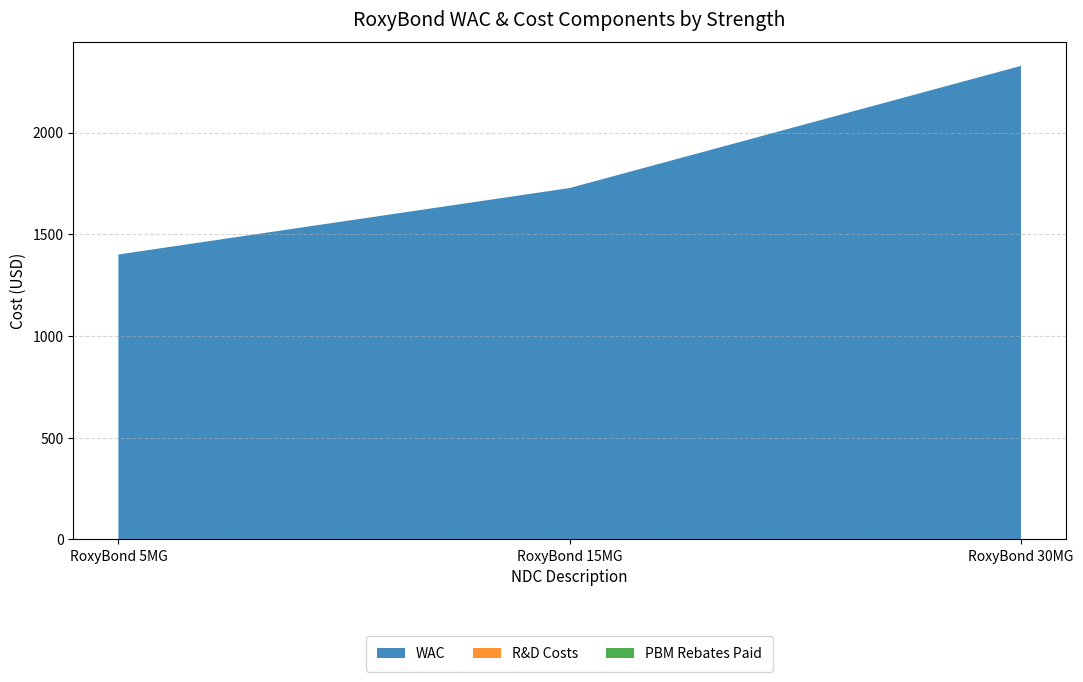

Reading right to left, transcribe all the data shown in this chart.

WAC: RoxyBond 30MG=2327.7	RoxyBond 15MG=1727.2	RoxyBond 5MG=1400.5
R&D Costs: RoxyBond 30MG=0.0	RoxyBond 15MG=0.0	RoxyBond 5MG=0.0
PBM Rebates Paid: RoxyBond 30MG=0.0	RoxyBond 15MG=0.0	RoxyBond 5MG=0.0